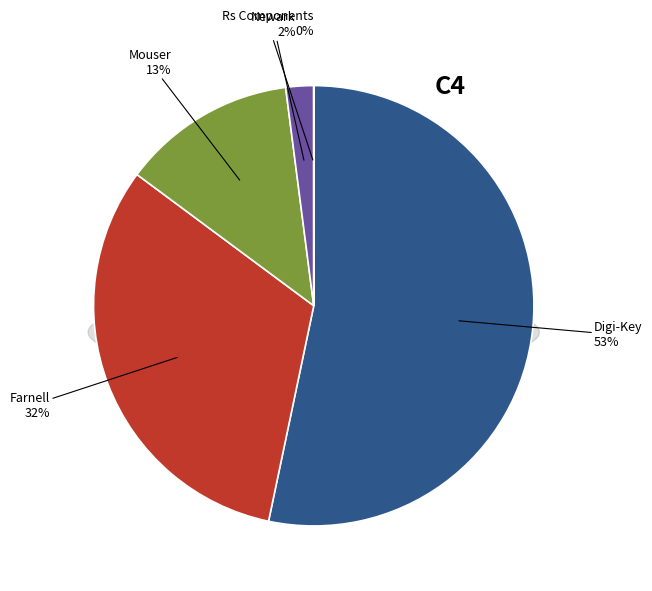

To the nearest percent, what is the difference between the largest and smallest slice percentages?

53%